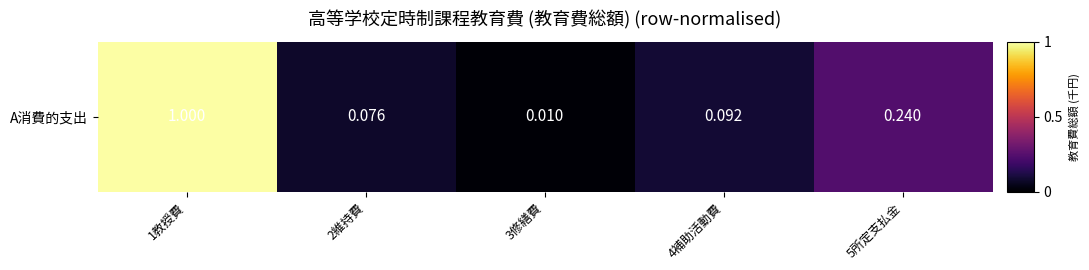

True or false: the data shows 0.4 at 1教授費.

False